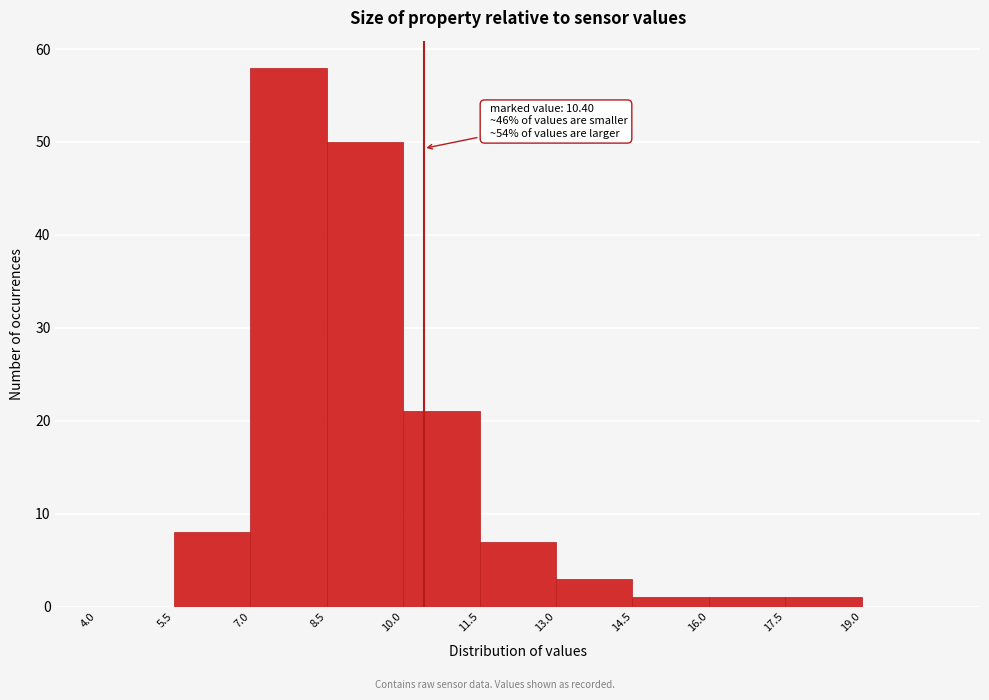

Which range on the x-axis has the tallest bar?

7.0 to 8.5